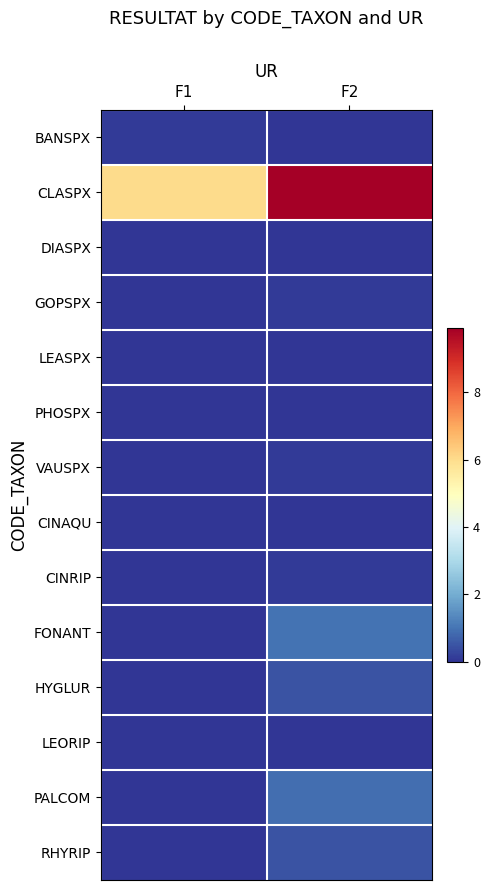

What is the greatest value displayed?

9.9